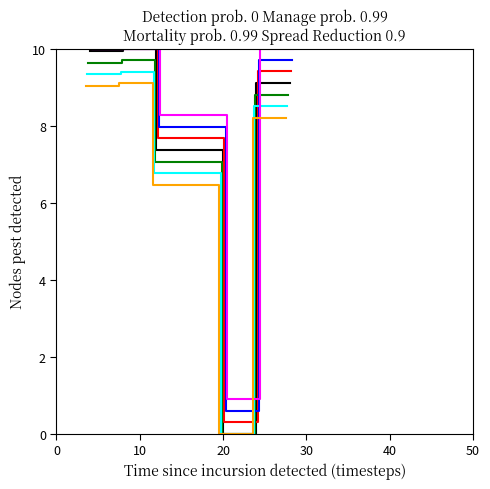

How many values exceed 9?

4